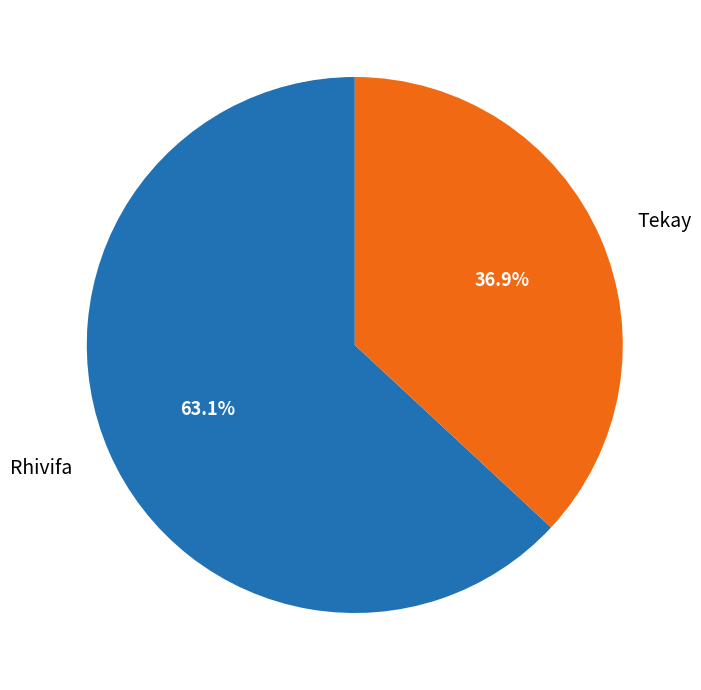

To the nearest percent, what portion does Tekay represent?

37%